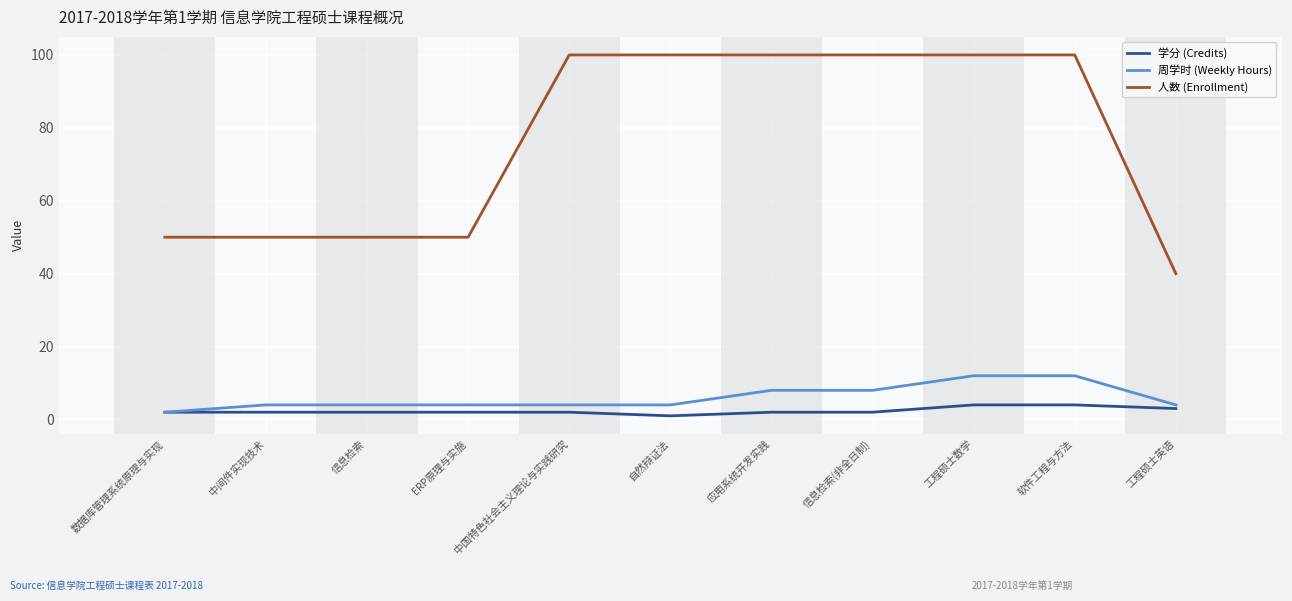

What position from the left is 数据库管理系统原理与实现?

1